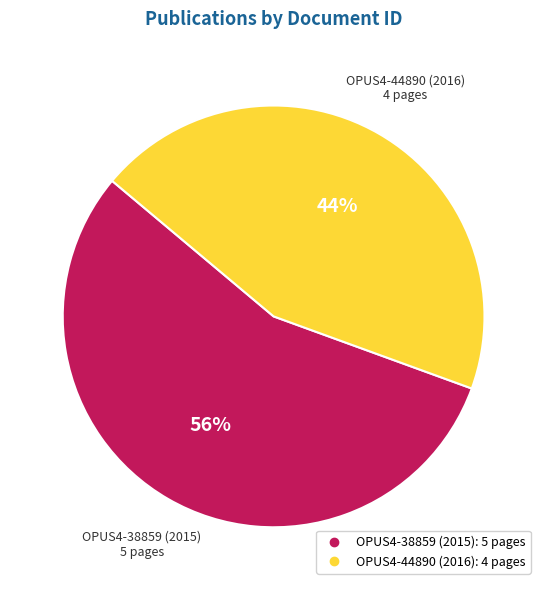

Is OPUS4-44890 (2016) the majority of the pie?

No